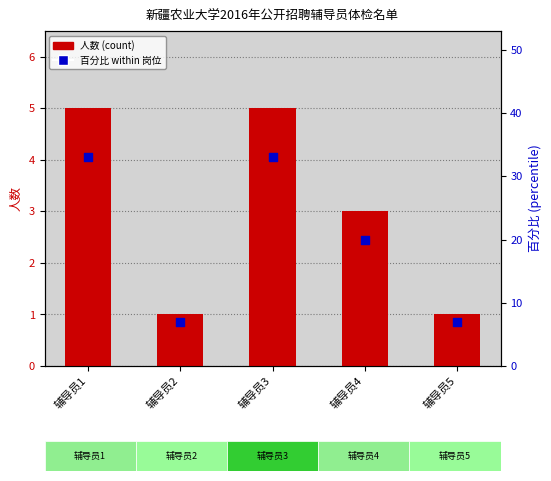

Which series contains the highest Y value?

百分比 within 岗位